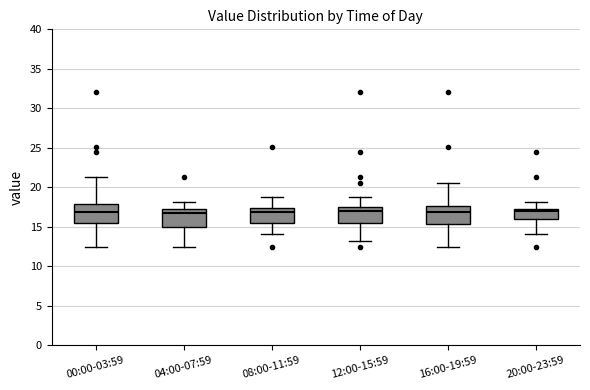

Where does the lower whisker of the box for 00:00-03:59 end on the y-axis? The values are not printed on the chart, so give them approximately, as read against the axis.

12.5